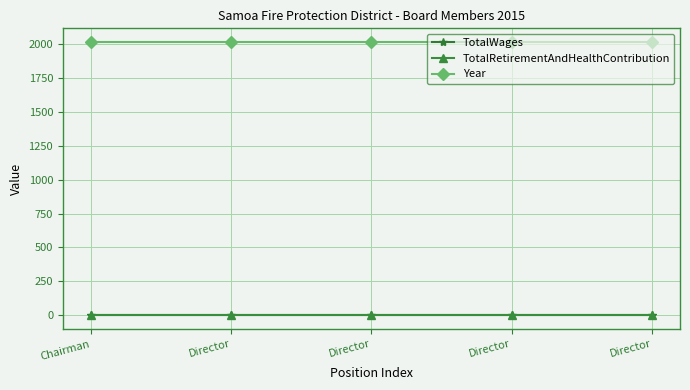

Rank the categories by TotalWages value from highest to lowest.

Chairman, Director, Director, Director, Director